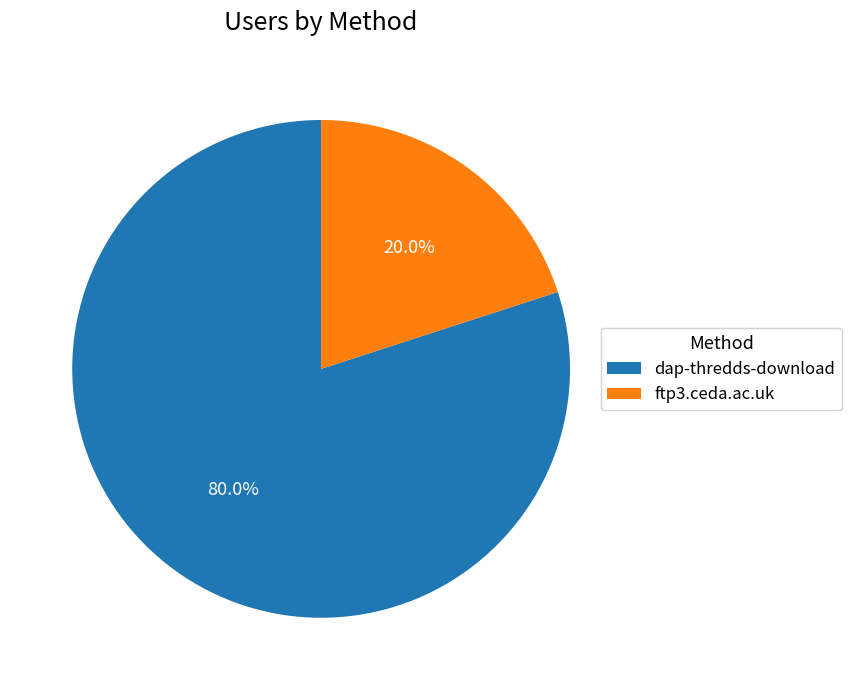

What is the ratio of the value at dap-thredds-download to the value at ftp3.ceda.ac.uk?

4.0